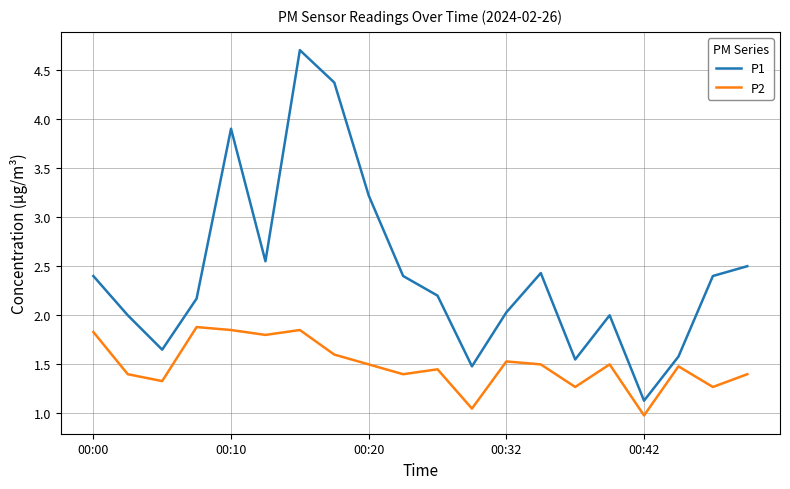

What are all the series names shown in the legend?

P1, P2